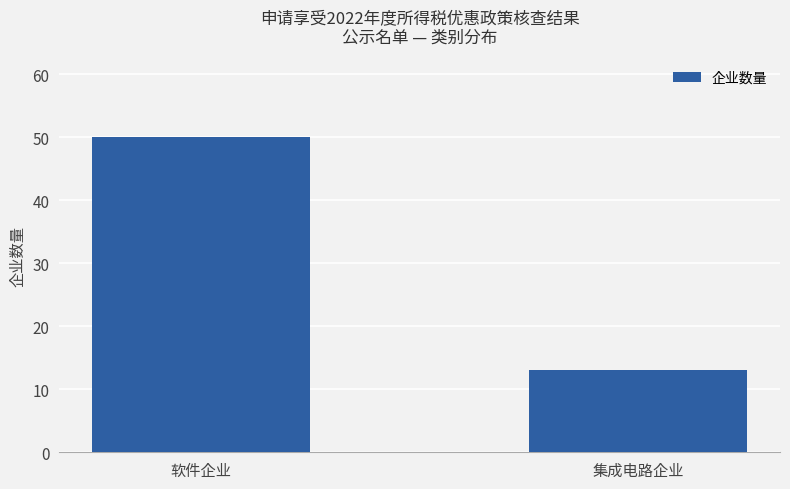

Does the chart contain stacked bars?

No